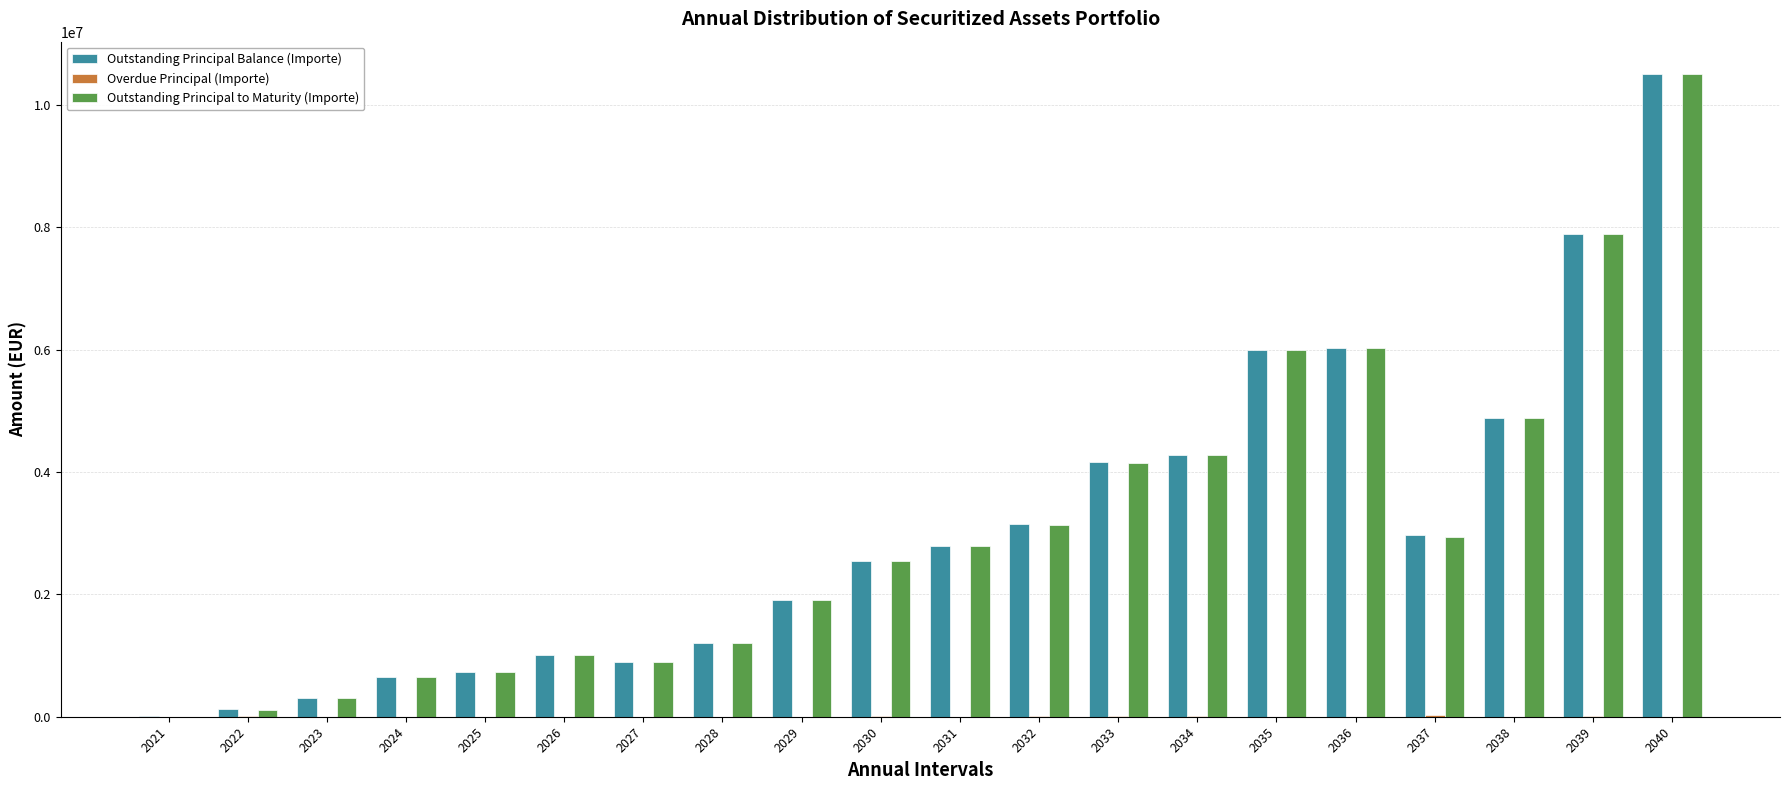

Are the bars grouped side by side (vs. stacked)?

Yes